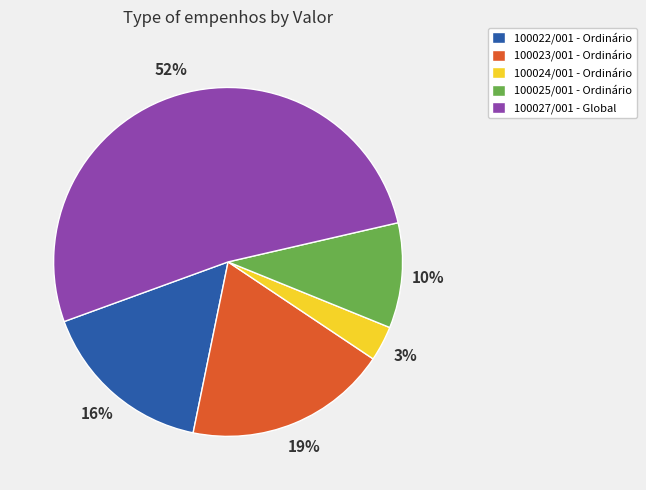

To the nearest percent, what is the combined percentage of 100023/001 - Ordinário and 100024/001 - Ordinário?

22%